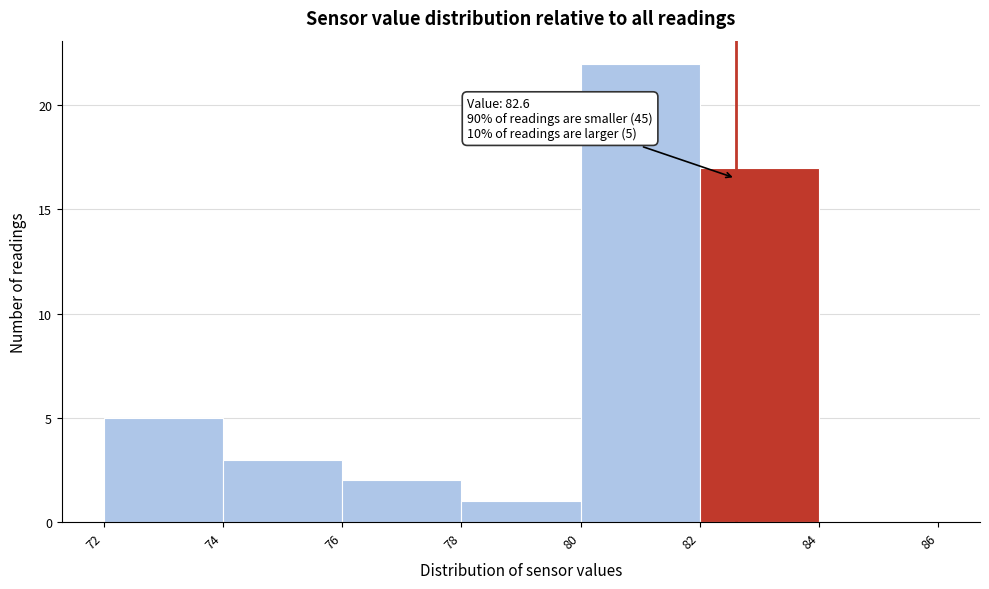

Over which range of the x-axis is the bar tallest?

80 to 82